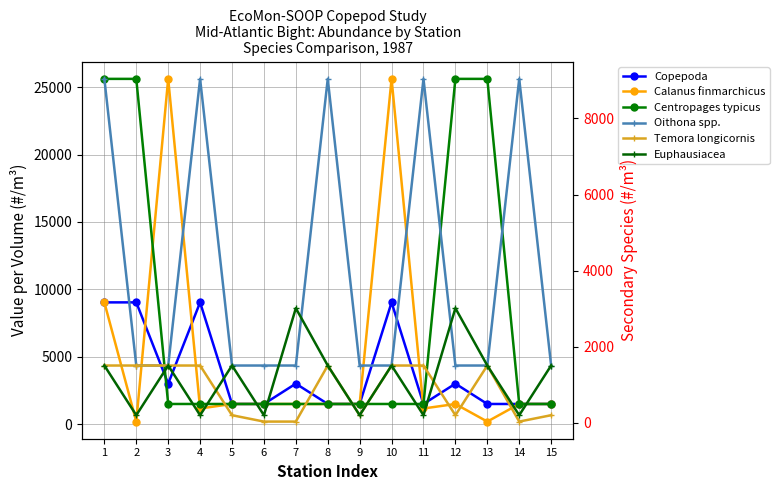

Where is the first local minimum for Temora longicornis?

9